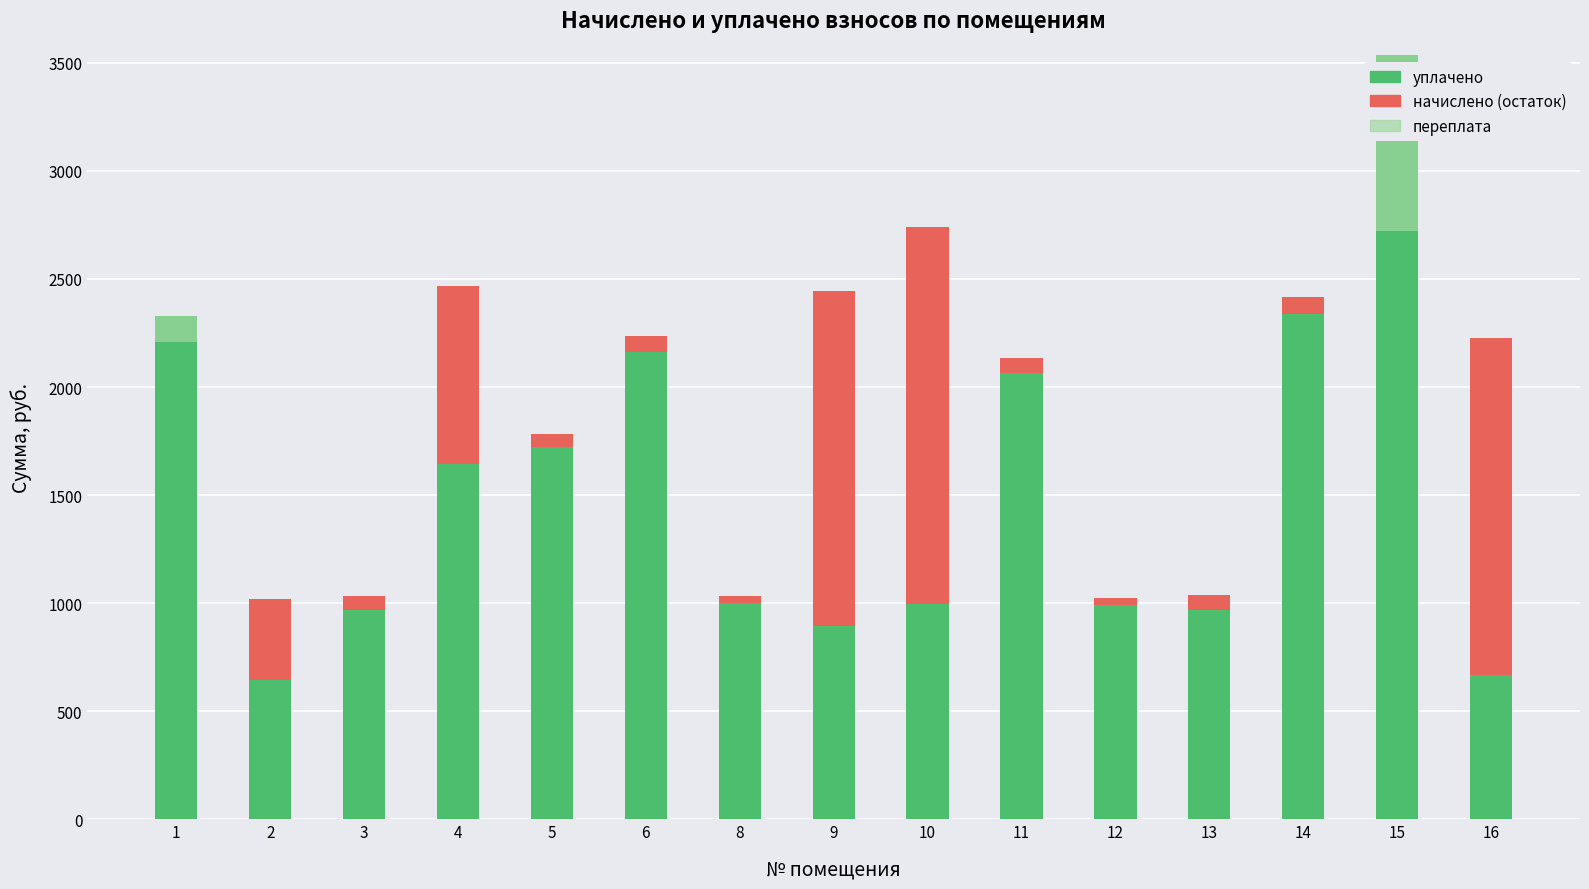

At how many categories does at least one series exceed 856?

14